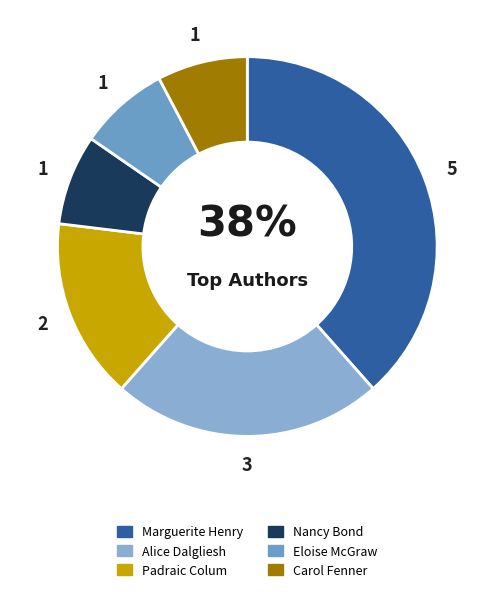

Count the number of slices in the pie.

6